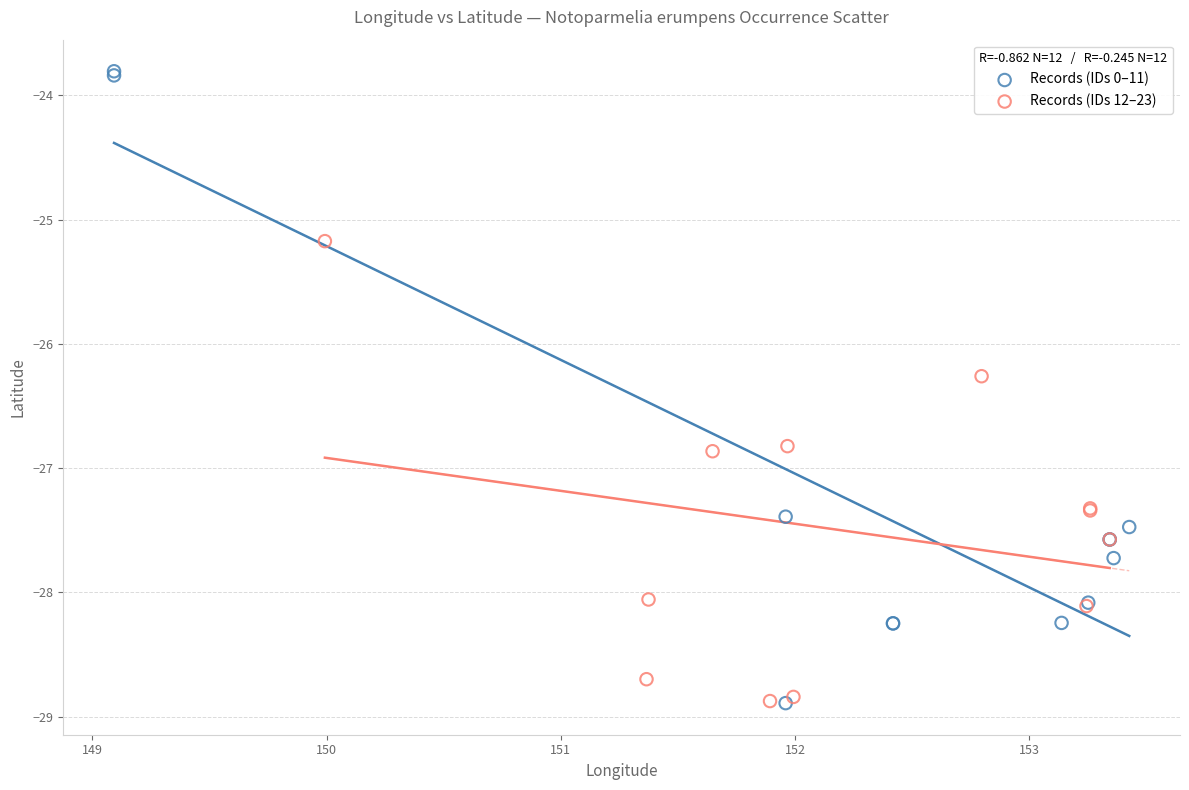

Which series has the widest spread of Y values?

Records (IDs 0–11)